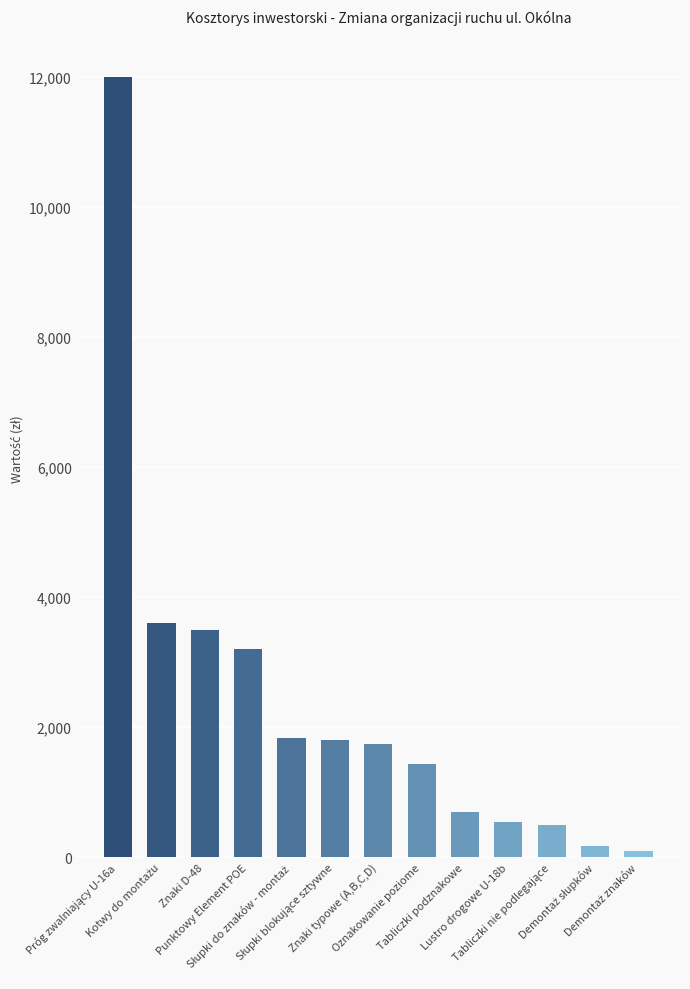

What is the difference between the maximum and minimum values?

11910.0